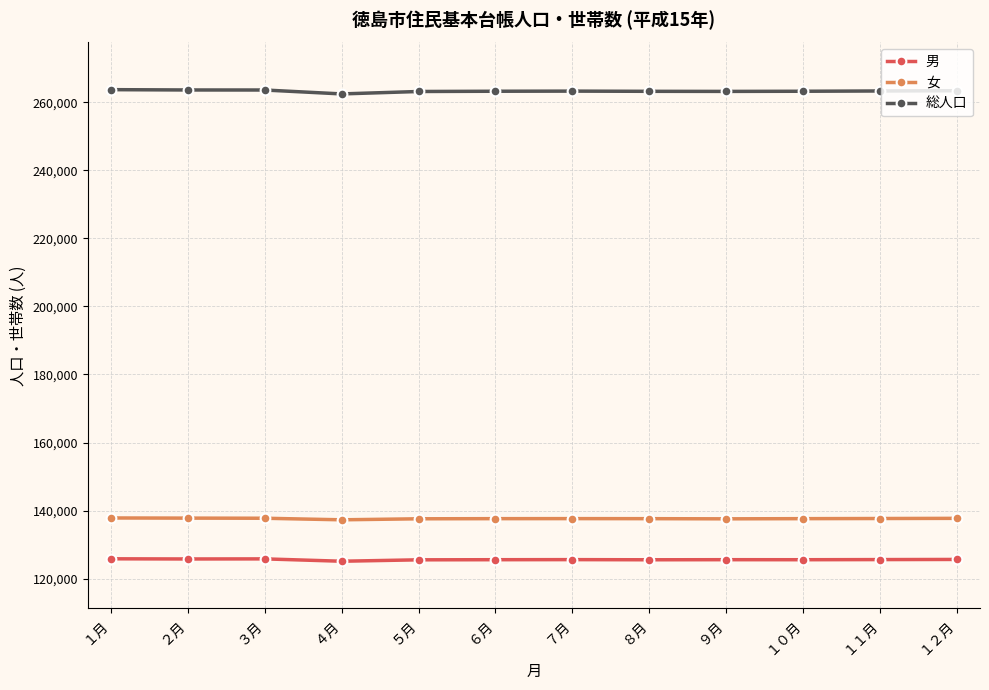

The 男 series shows 66143 at ４月. True or false?

False